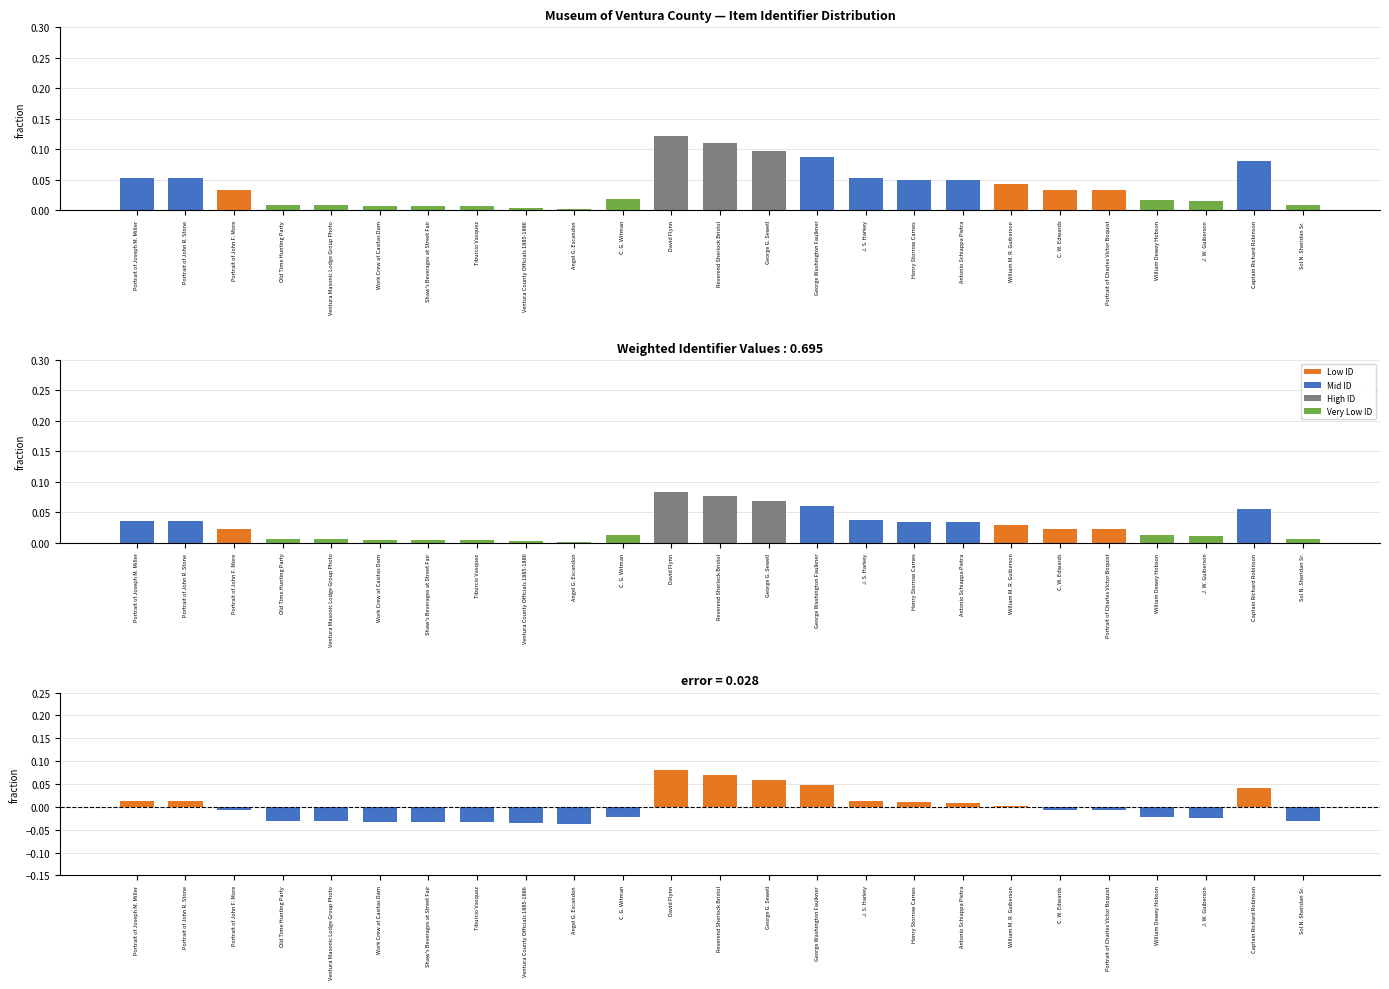

Reading right to left, list all the values displayed in this chart.

Identifier Fraction: Sol N. Sheridan Sr.=0.0	Captain Richard Robinson=0.1	J. W. Guiberson=0.0	William Dewey Hobson=0.0	Portrait of Charles Victor Boquist=0.0	C. W. Edwards=0.0	William M. R. Guiberson=0.0	Antonio Schiappa Pietra=0.0	Henry Storrow Carnes=0.0	J. S. Harkey=0.1	George Washington Faulkner=0.1	George G. Sewell=0.1	Reverend Sherlock Bristol=0.1	David Flynn=0.1	C. G. Witman=0.0	Angel G. Escandon=0.0	Ventura County Officials 1885-1886=0.0	Tiburcio Vasquez=0.0	Shaw's Beverages at Street Fair=0.0	Work Crew at Casitas Dam=0.0	Ventura Masonic Lodge Group Photo=0.0	Old Time Hunting Party=0.0	Portrait of John F. More=0.0	Portrait of John R. Stone=0.1	Portrait of Joseph M. Miller=0.1
Weighted Fraction: Sol N. Sheridan Sr.=0.0	Captain Richard Robinson=0.1	J. W. Guiberson=0.0	William Dewey Hobson=0.0	Portrait of Charles Victor Boquist=0.0	C. W. Edwards=0.0	William M. R. Guiberson=0.0	Antonio Schiappa Pietra=0.0	Henry Storrow Carnes=0.0	J. S. Harkey=0.0	George Washington Faulkner=0.1	George G. Sewell=0.1	Reverend Sherlock Bristol=0.1	David Flynn=0.1	C. G. Witman=0.0	Angel G. Escandon=0.0	Ventura County Officials 1885-1886=0.0	Tiburcio Vasquez=0.0	Shaw's Beverages at Street Fair=0.0	Work Crew at Casitas Dam=0.0	Ventura Masonic Lodge Group Photo=0.0	Old Time Hunting Party=0.0	Portrait of John F. More=0.0	Portrait of John R. Stone=0.0	Portrait of Joseph M. Miller=0.0
Error from Mean: Sol N. Sheridan Sr.=-0.0	Captain Richard Robinson=0.0	J. W. Guiberson=-0.0	William Dewey Hobson=-0.0	Portrait of Charles Victor Boquist=-0.0	C. W. Edwards=-0.0	William M. R. Guiberson=0.0	Antonio Schiappa Pietra=0.0	Henry Storrow Carnes=0.0	J. S. Harkey=0.0	George Washington Faulkner=0.0	George G. Sewell=0.1	Reverend Sherlock Bristol=0.1	David Flynn=0.1	C. G. Witman=-0.0	Angel G. Escandon=-0.0	Ventura County Officials 1885-1886=-0.0	Tiburcio Vasquez=-0.0	Shaw's Beverages at Street Fair=-0.0	Work Crew at Casitas Dam=-0.0	Ventura Masonic Lodge Group Photo=-0.0	Old Time Hunting Party=-0.0	Portrait of John F. More=-0.0	Portrait of John R. Stone=0.0	Portrait of Joseph M. Miller=0.0